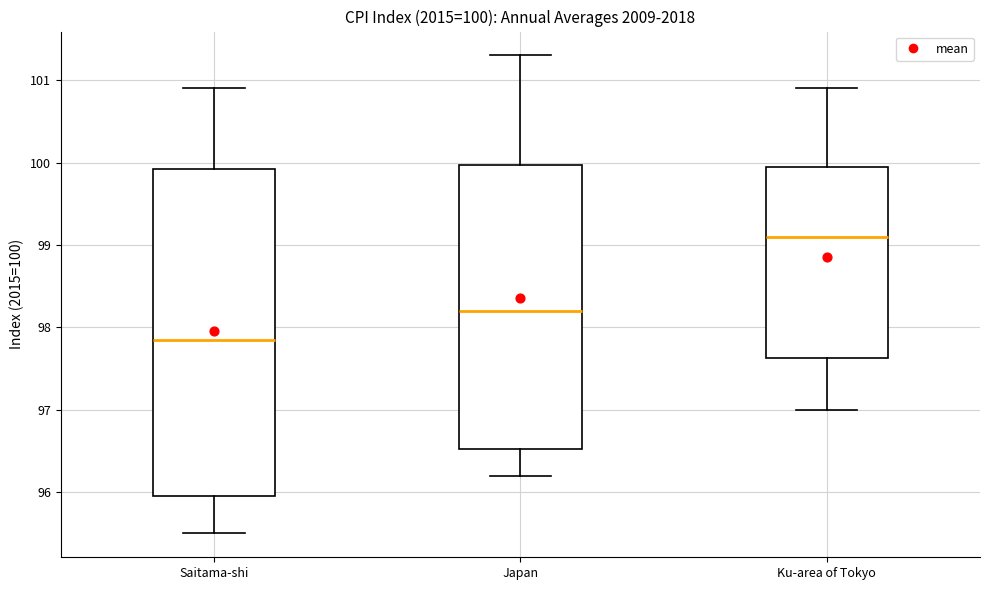

Which box's median line is the lowest?

Saitama-shi